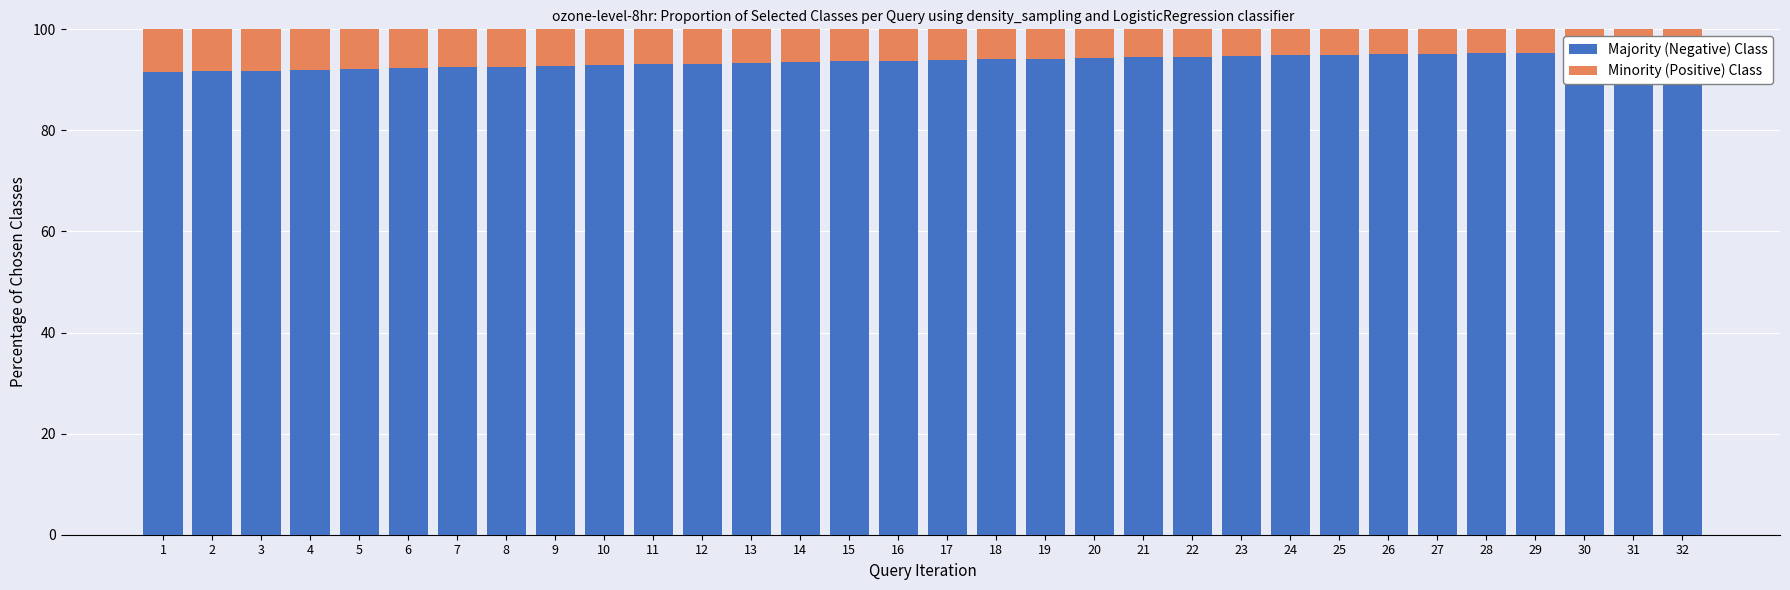

What is the maximum value shown in the chart?

95.7